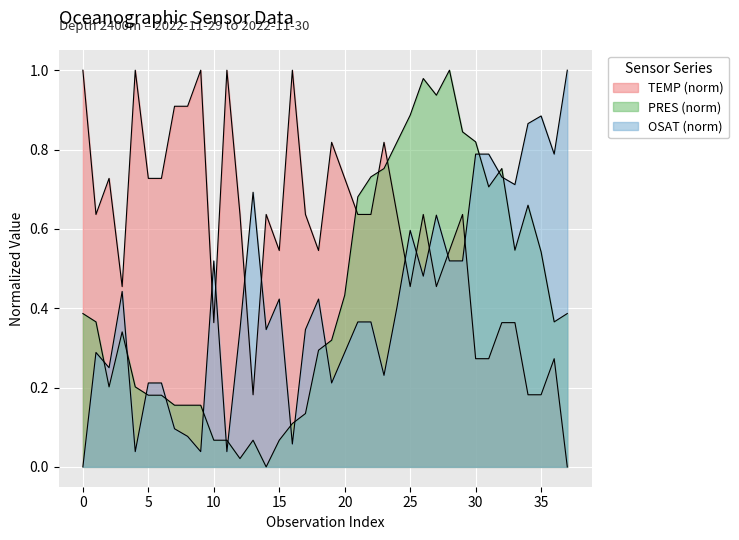

Is the value of TEMP at 14 greater than the value of PRES at 13?

Yes